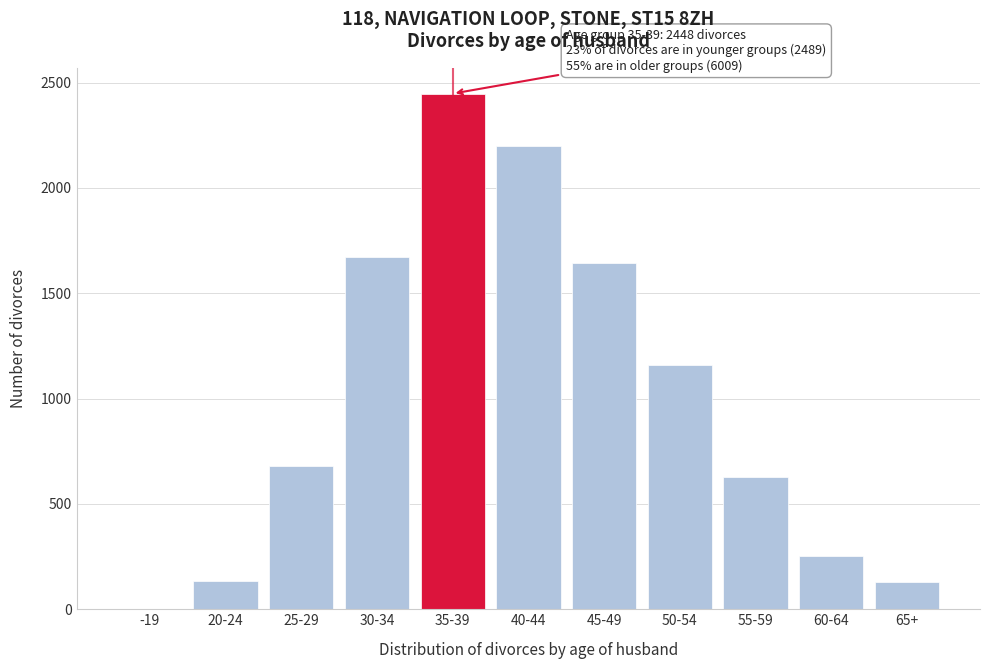

Which has a higher value, 30-34 or 25-29?

30-34